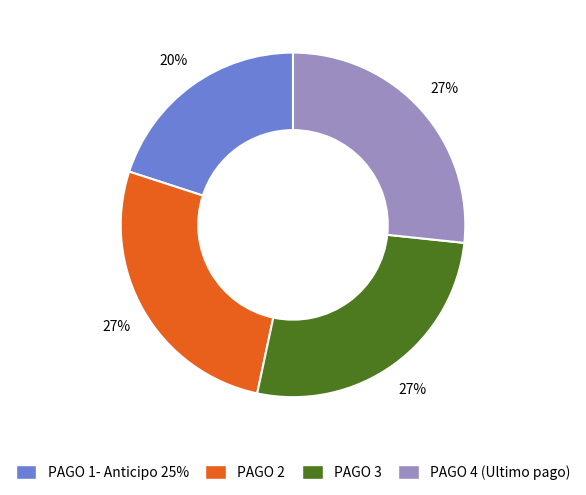

Is the sum of PAGO 1- Anticipo 25% and PAGO 3 greater than half?

No